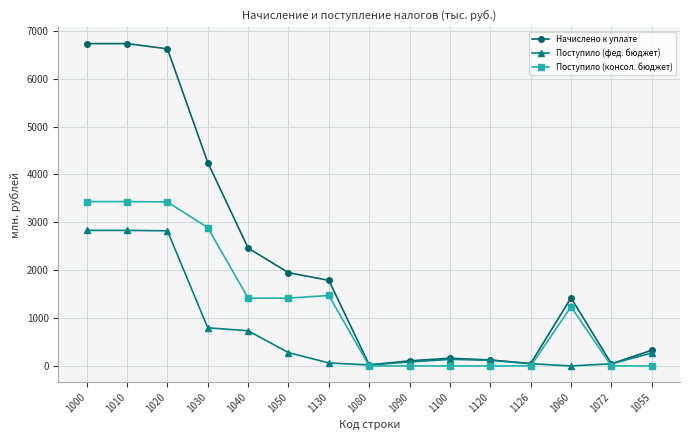

True or false: Начислено к уплате has a value of 683.4 at 1060.

False